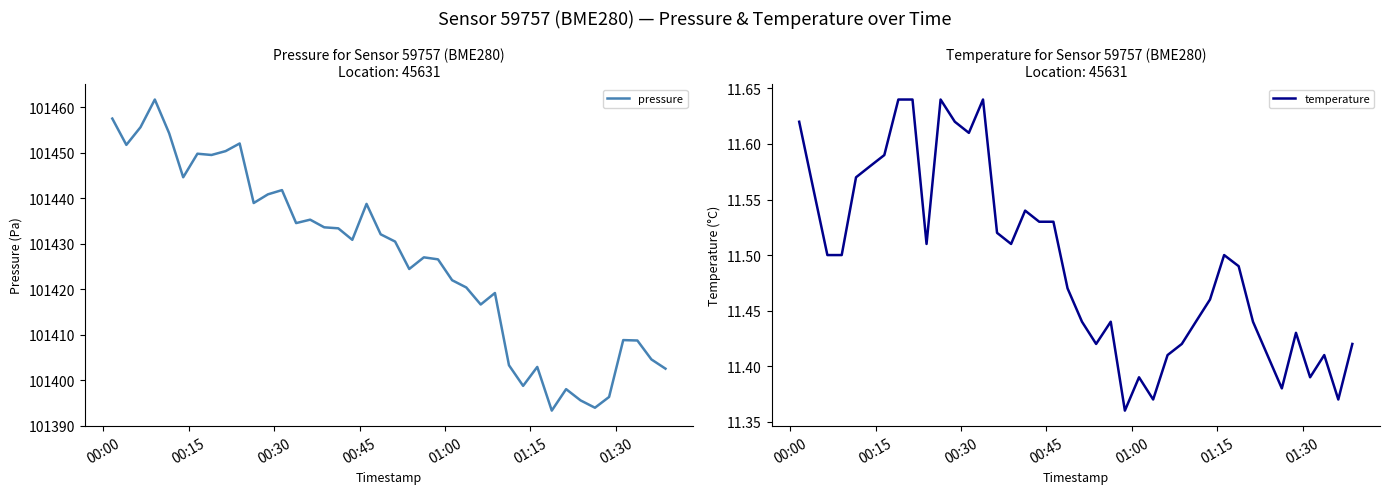

What is the lowest value of the pressure series?

101393.3